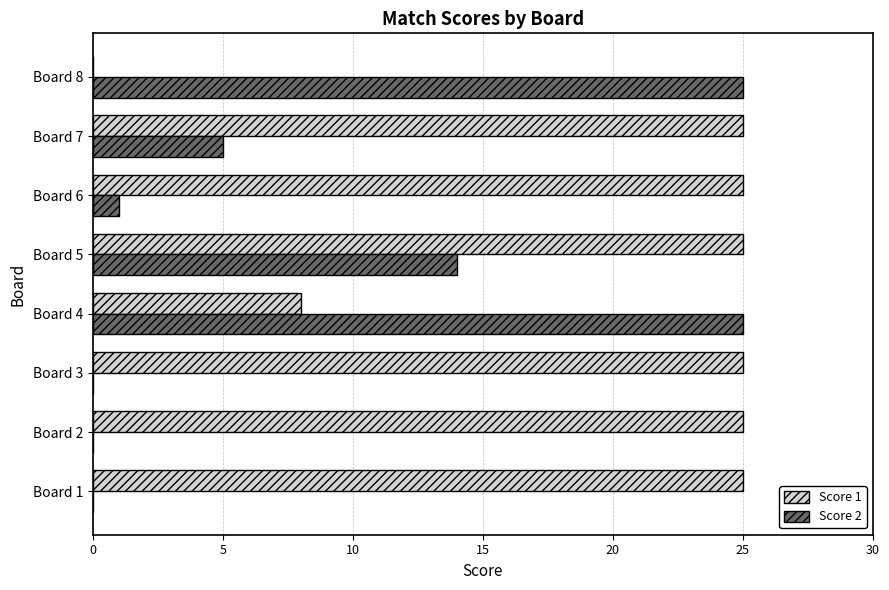

True or false: Score 2 has a value of 9 at Board 1.

False